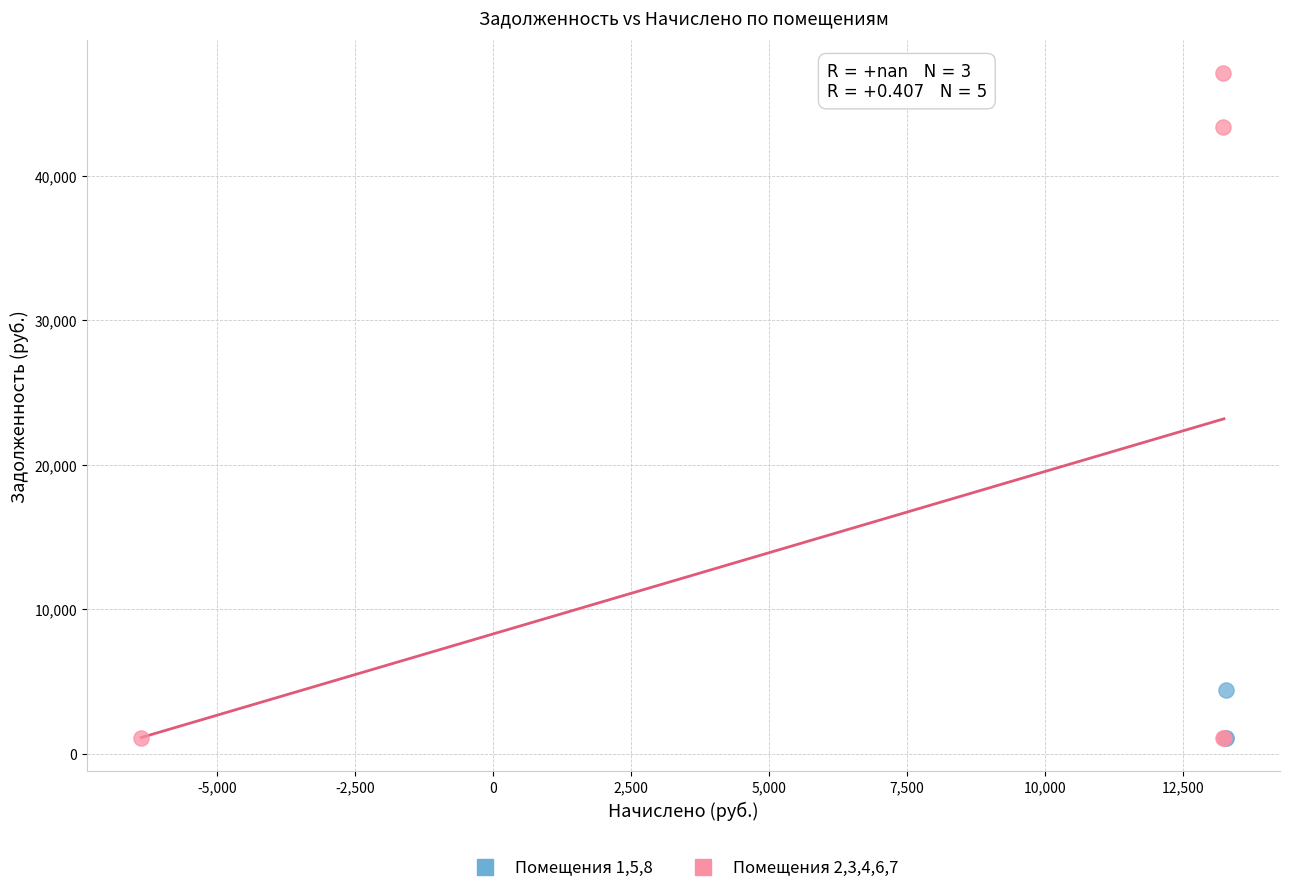

What are all the series names shown in the legend?

Помещения 1,5,8, Помещения 2,3,4,6,7